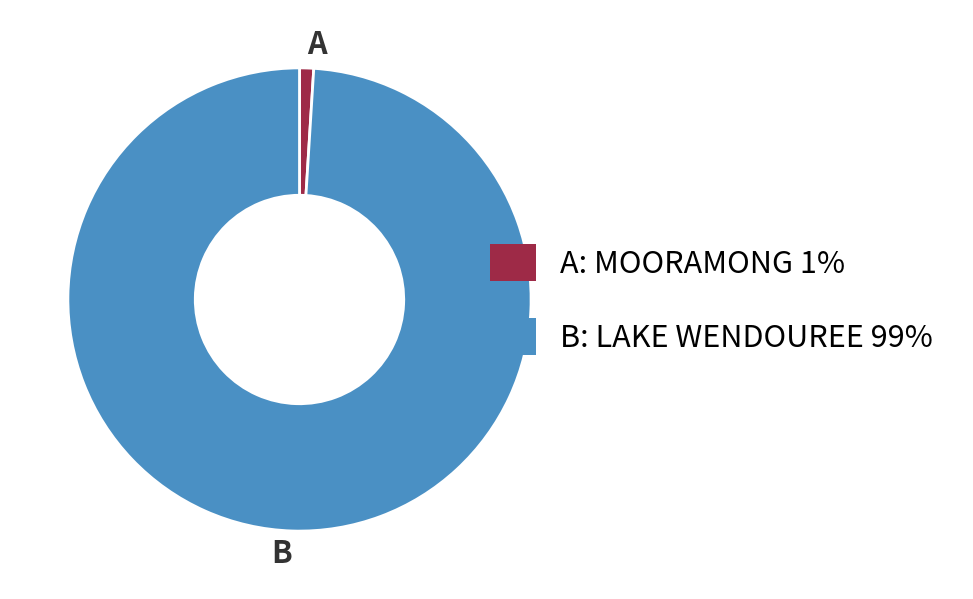

Rank the categories by value from lowest to highest.

A, B